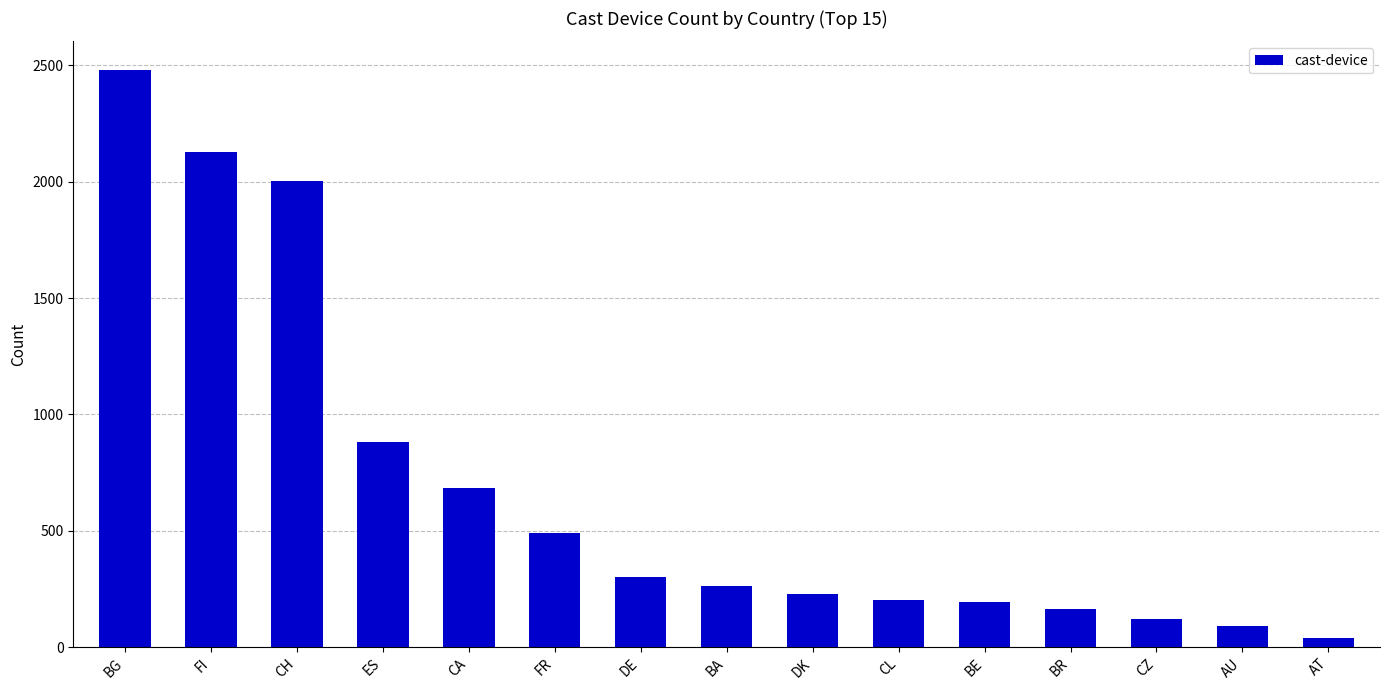

How many data points does each series have?

15